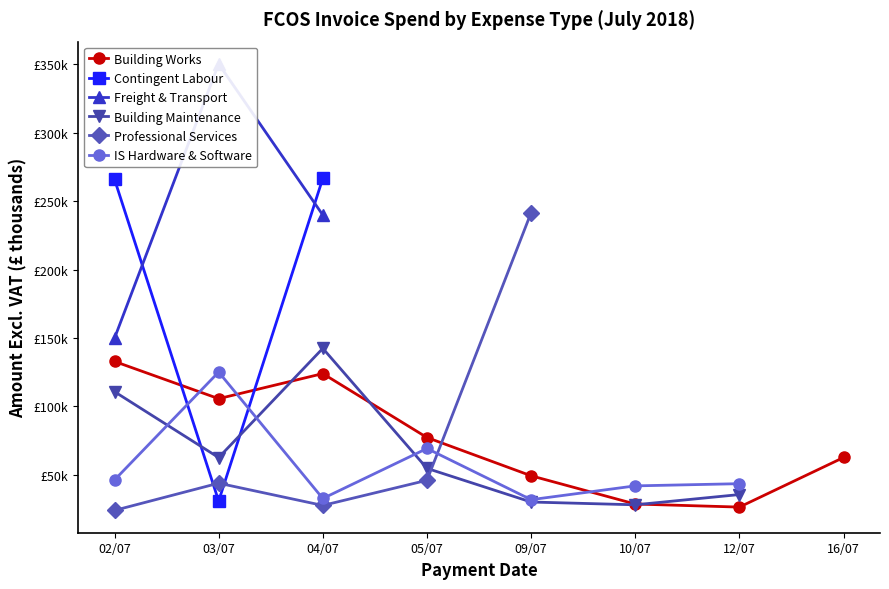

True or false: Building Works and Freight & Transport intersect in this chart.

False